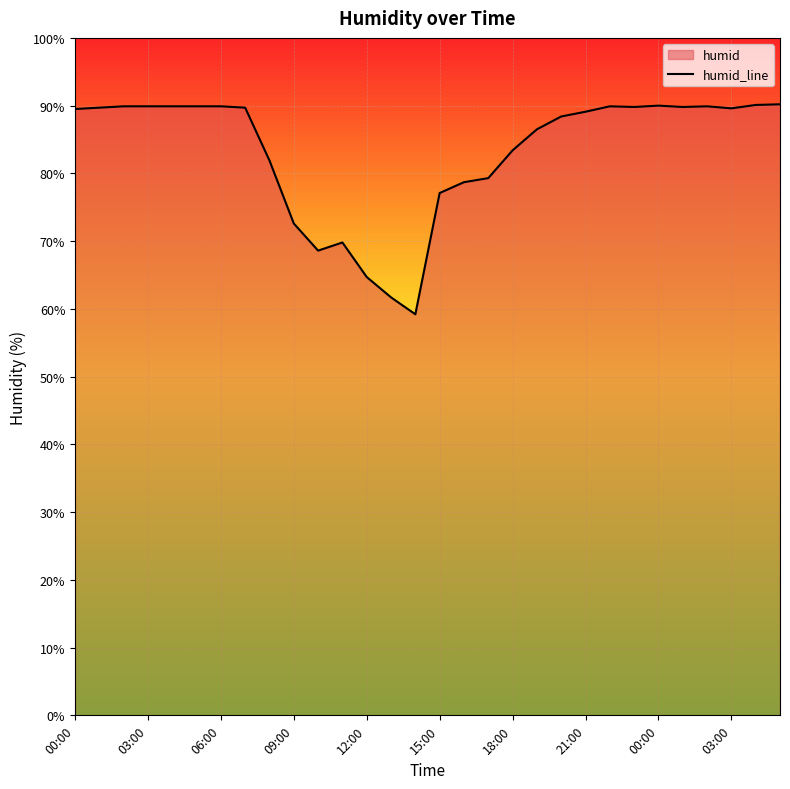

What is the maximum value shown in the chart?

90.2